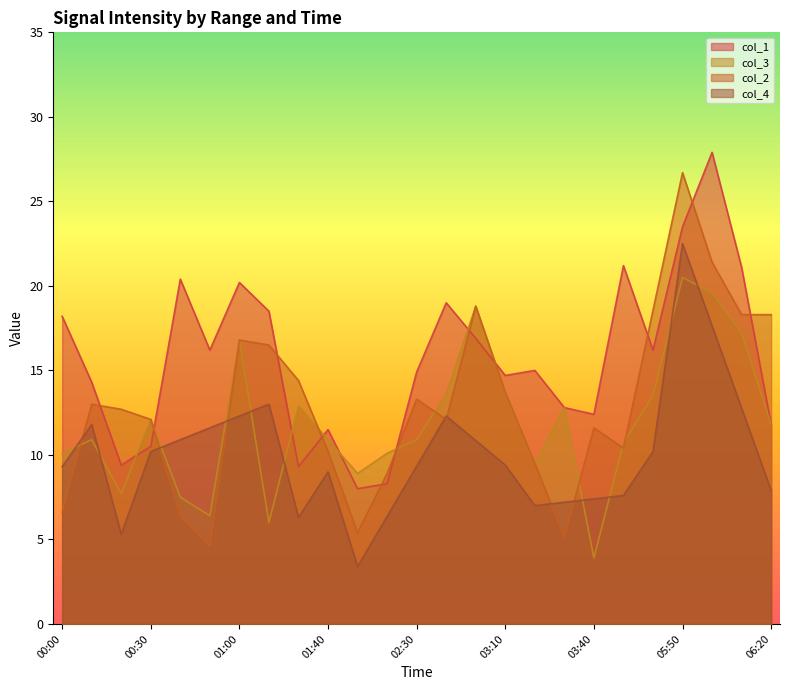

How many lines are shown in the chart?

4